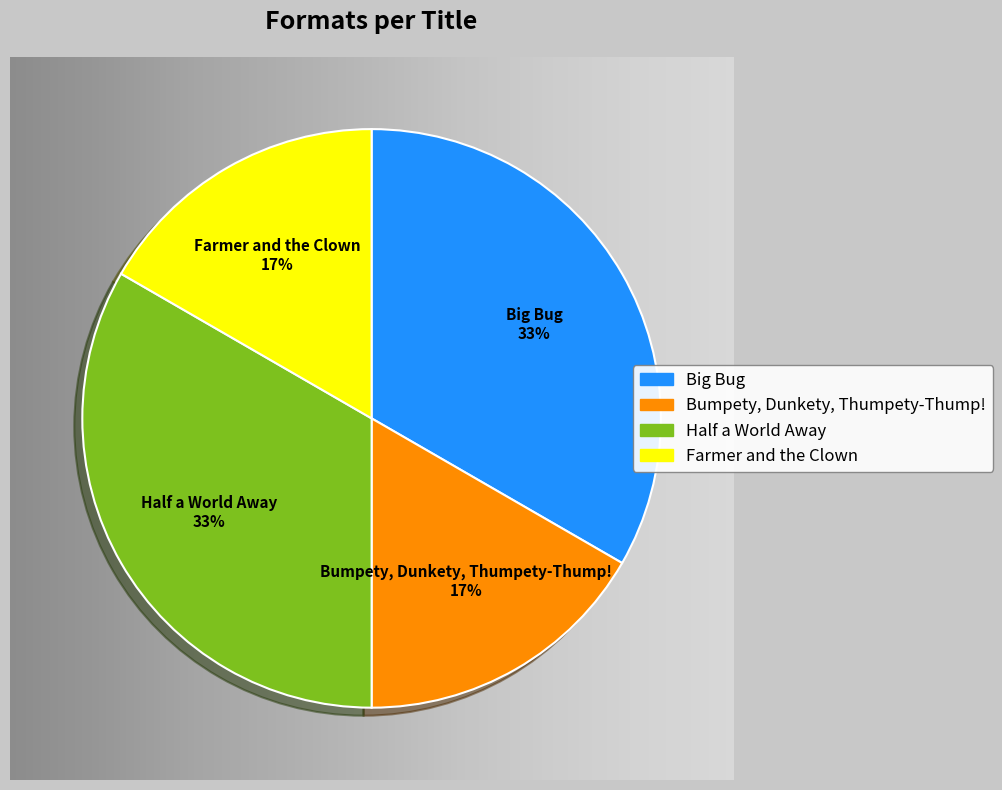

To the nearest percent, what portion does Half a World Away represent?

33%